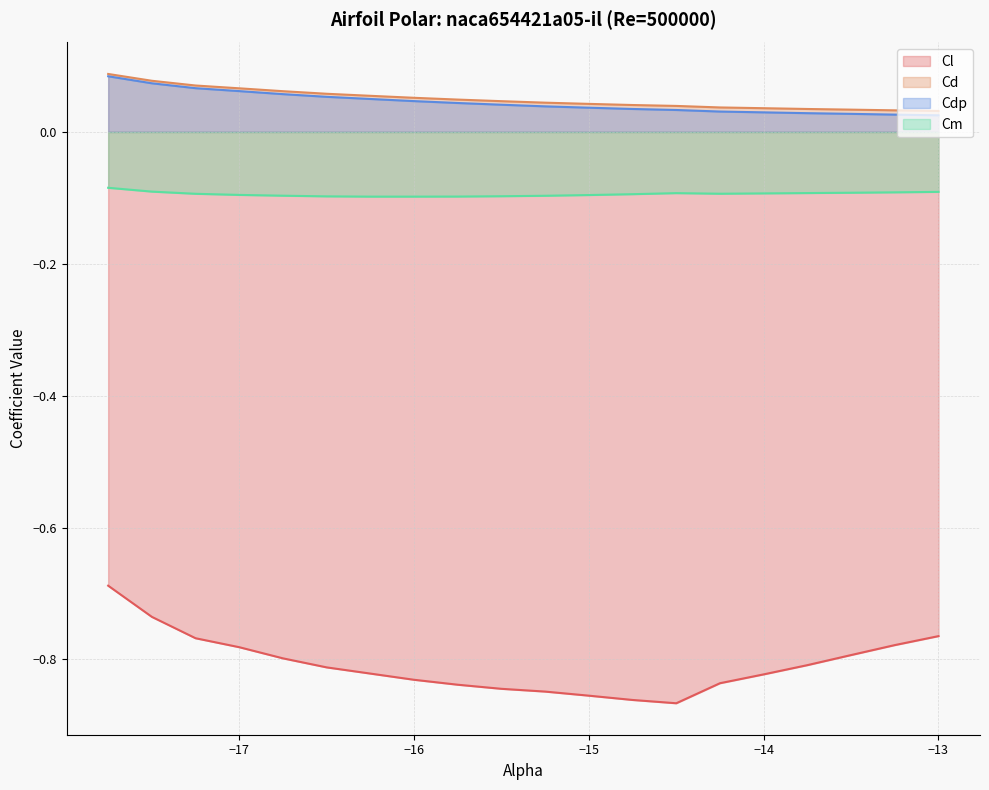

At how many categories does at least one series exceed 0?

20